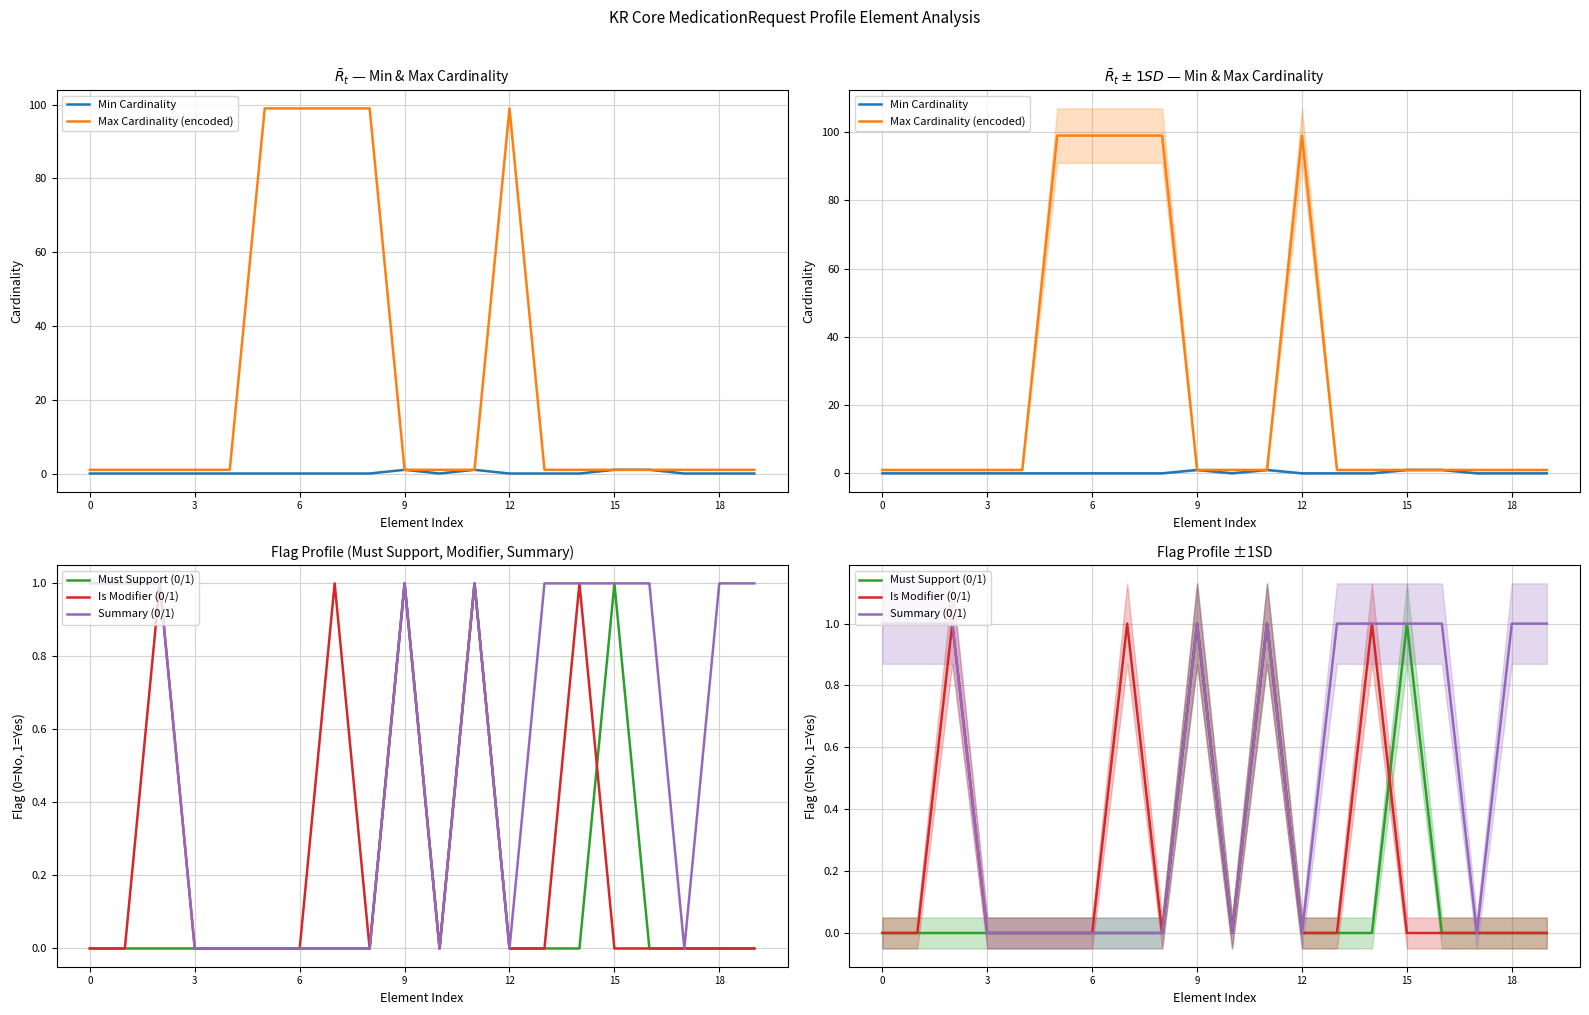

Is this an area chart (filled region under the line)?

No